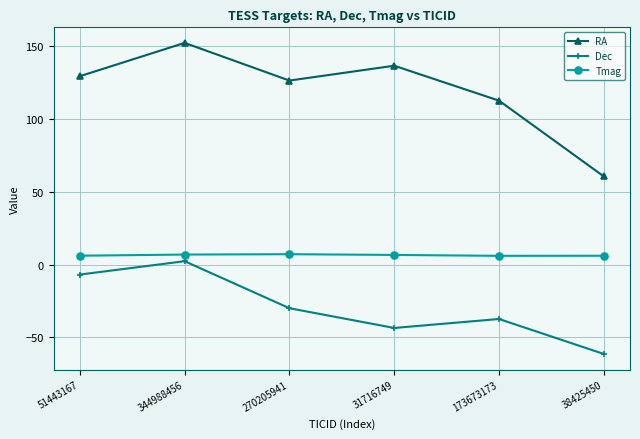

Is it true that Dec equals -37.3 at 173673173?

True